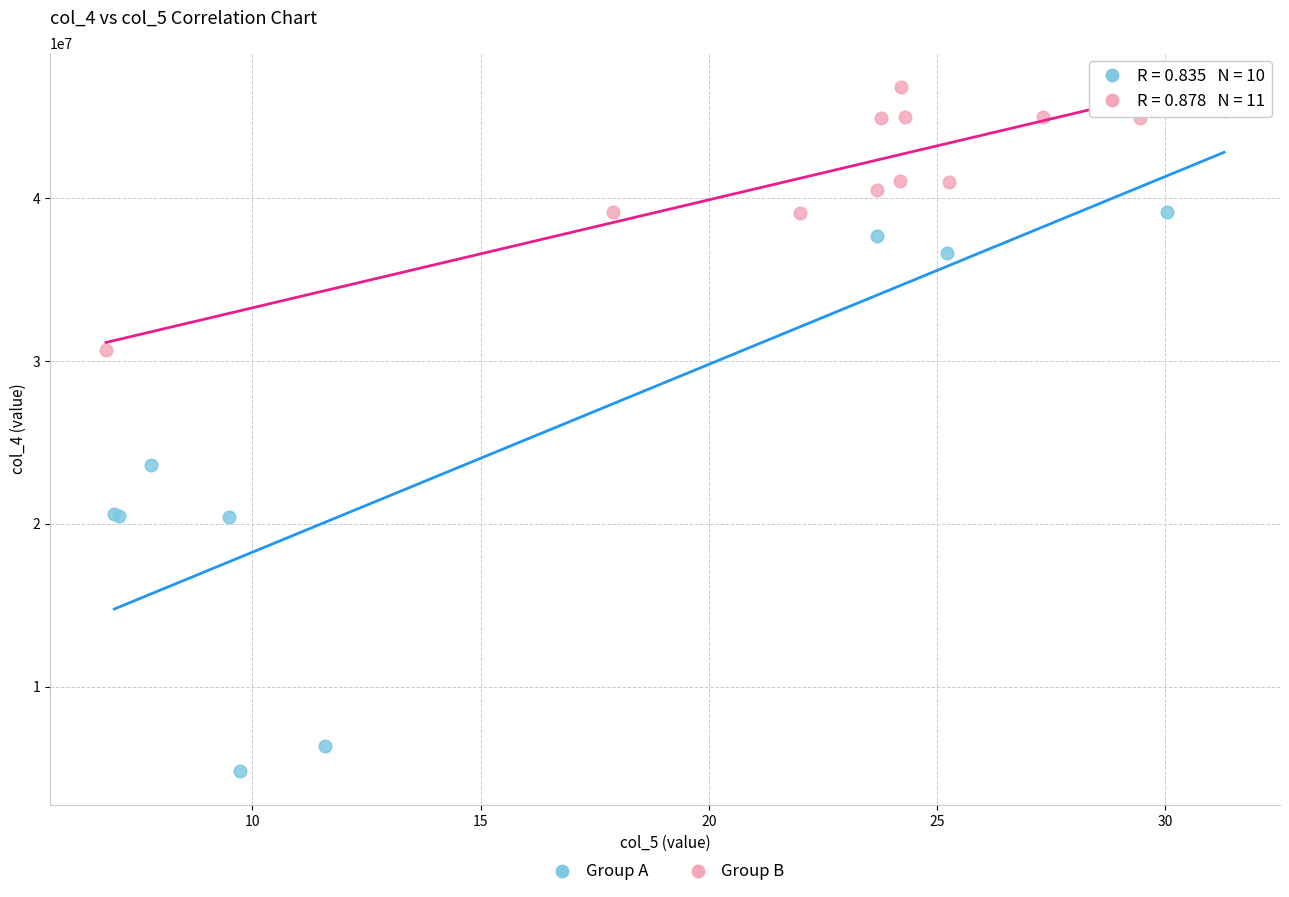

Which series reaches the minimum Y coordinate?

Group A